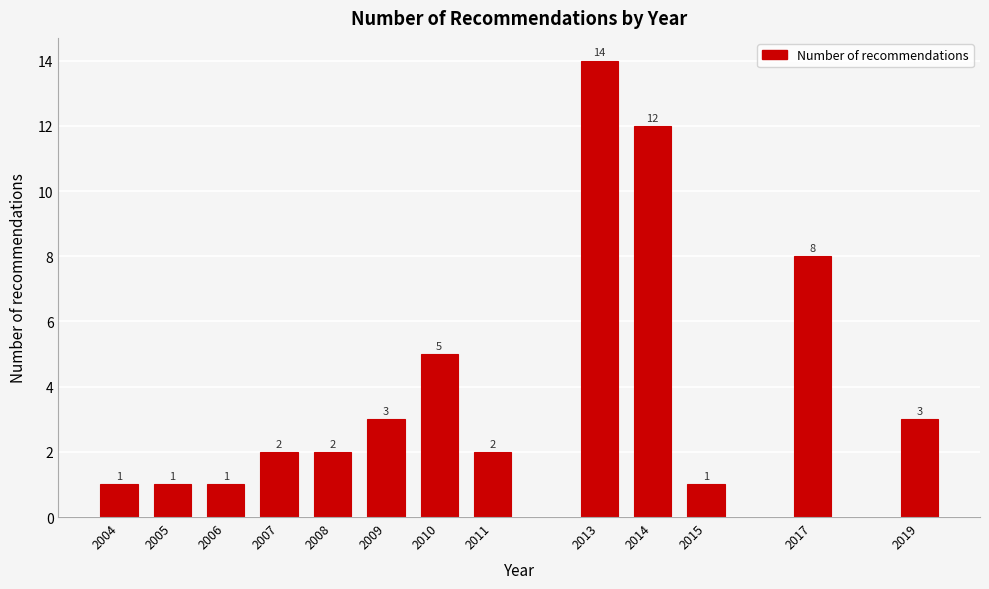

Reading left to right, extract all data points from this chart.

2004=1	2005=1	2006=1	2007=2	2008=2	2009=3	2010=5	2011=2	2013=14	2014=12	2015=1	2017=8	2019=3